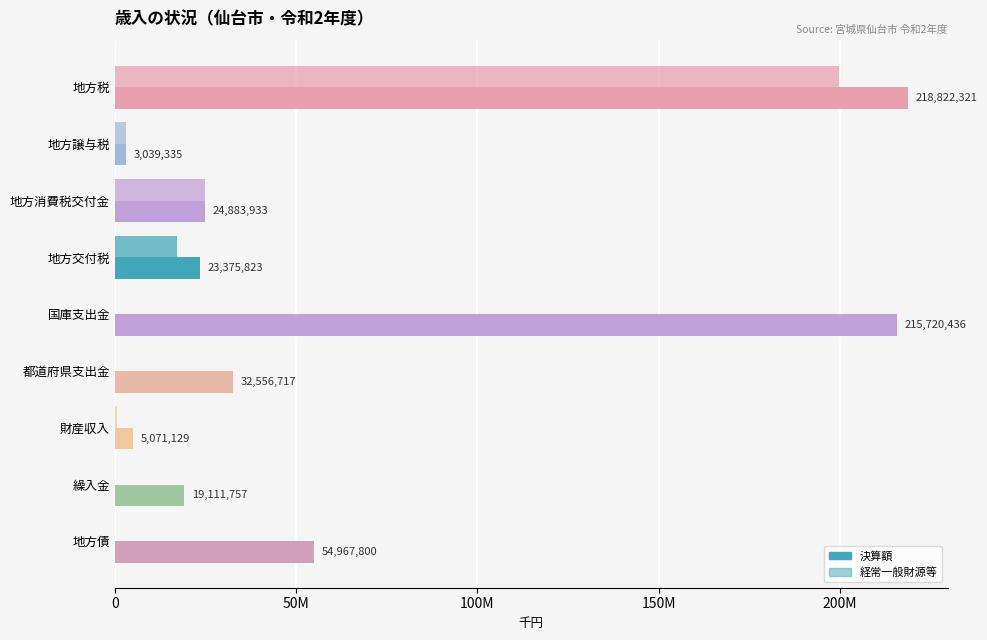

How many bars are there in total?

18